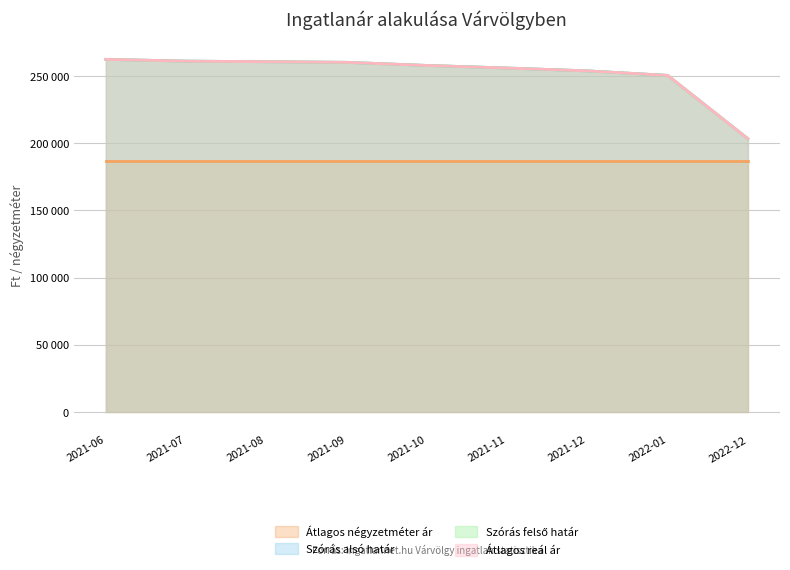

True or false: Szórás felső határ and Szórás alsó határ cross at least once.

False